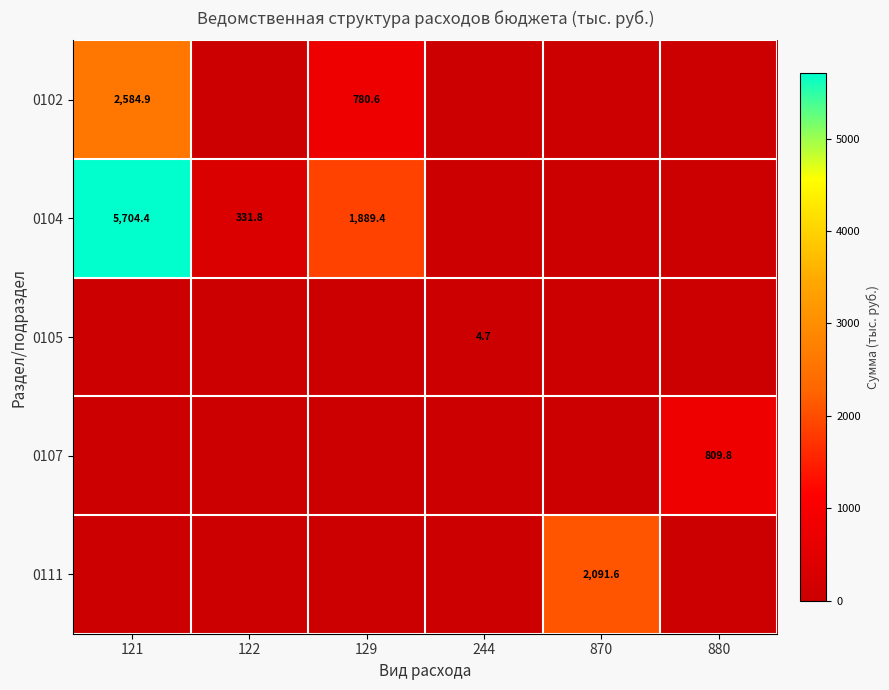

At which category is the sum across all series the highest?

121